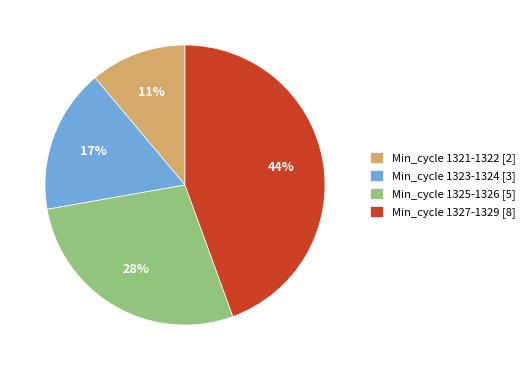

Which has a higher value, Min_cycle 1327-1329 [8] or Min_cycle 1325-1326 [5]?

Min_cycle 1327-1329 [8]